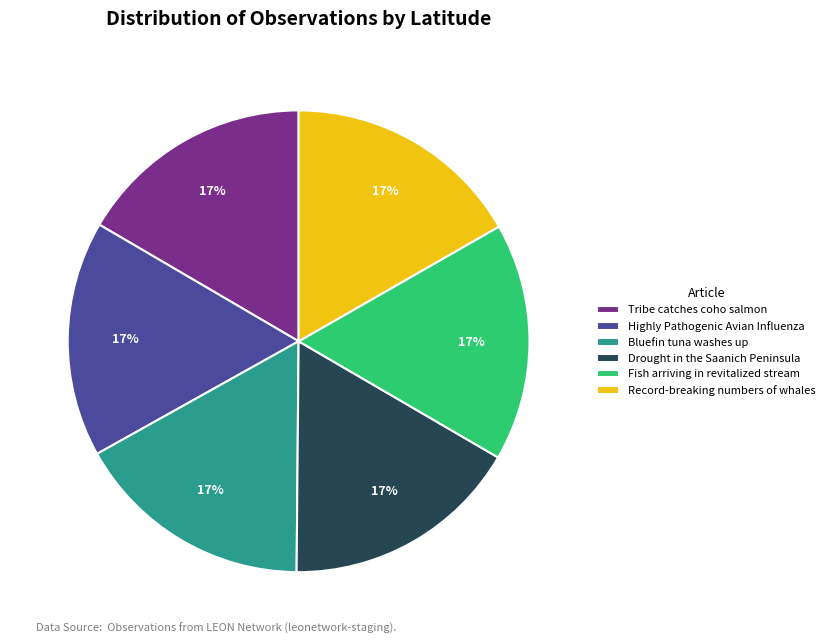

What is the ratio of the value at Fish arriving in revitalized stream to the value at Record-breaking numbers of whales?

1.0